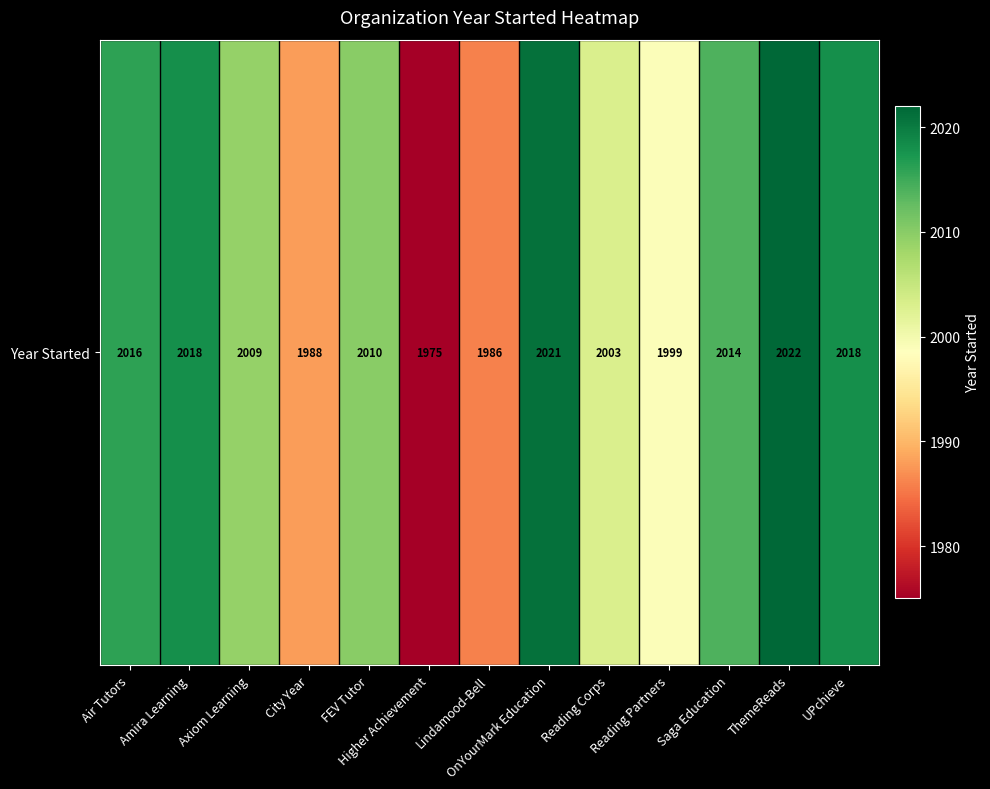

What is the difference between the maximum and minimum values?

47